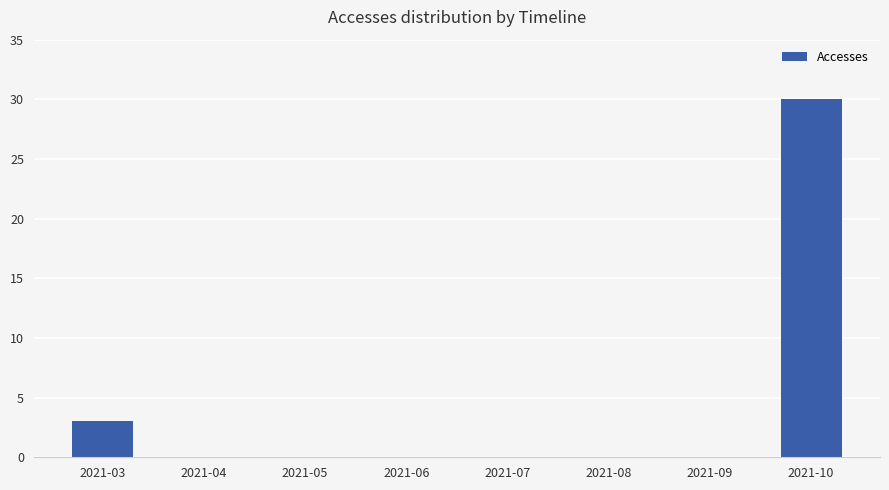

What is the greatest value displayed?

30